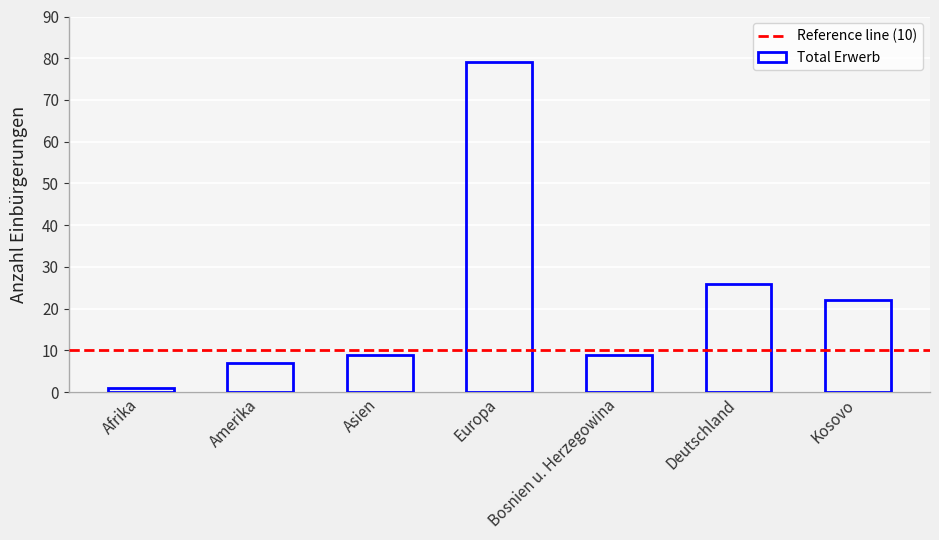

The value at Bosnien u. Herzegowina is 9. True or false?

True